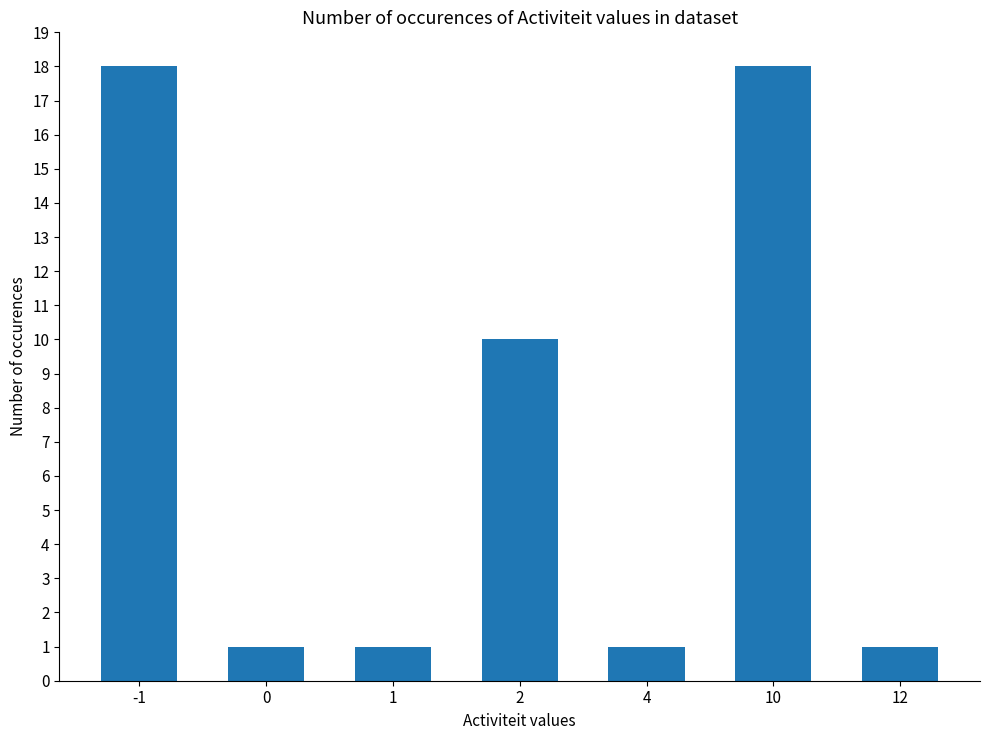

Is it true that the value at 2 is 10?

True